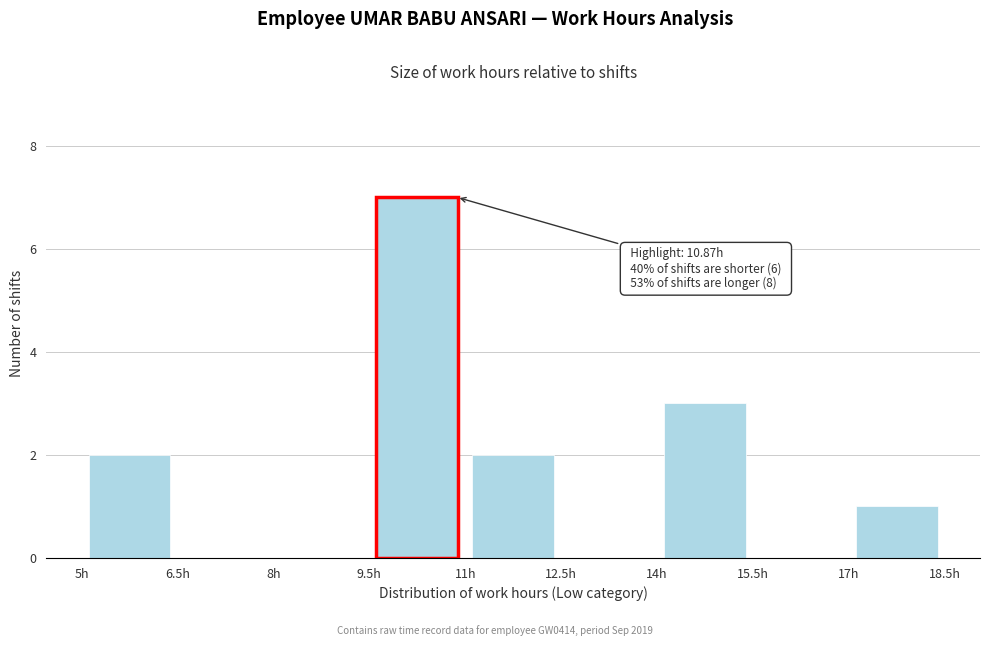

Over which range of the x-axis is the bar tallest?

9.5 to 11.0